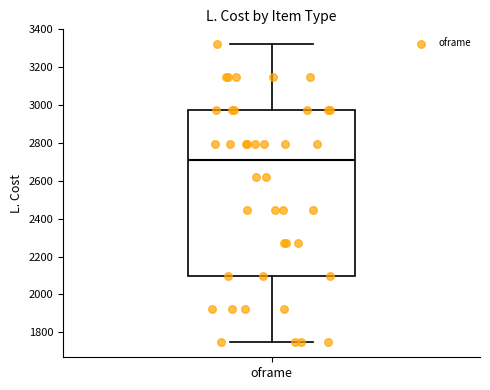

Where is the lower edge of the box for oframe on the y-axis? The values are not printed on the chart, so give them approximately, as read against the axis.

2100